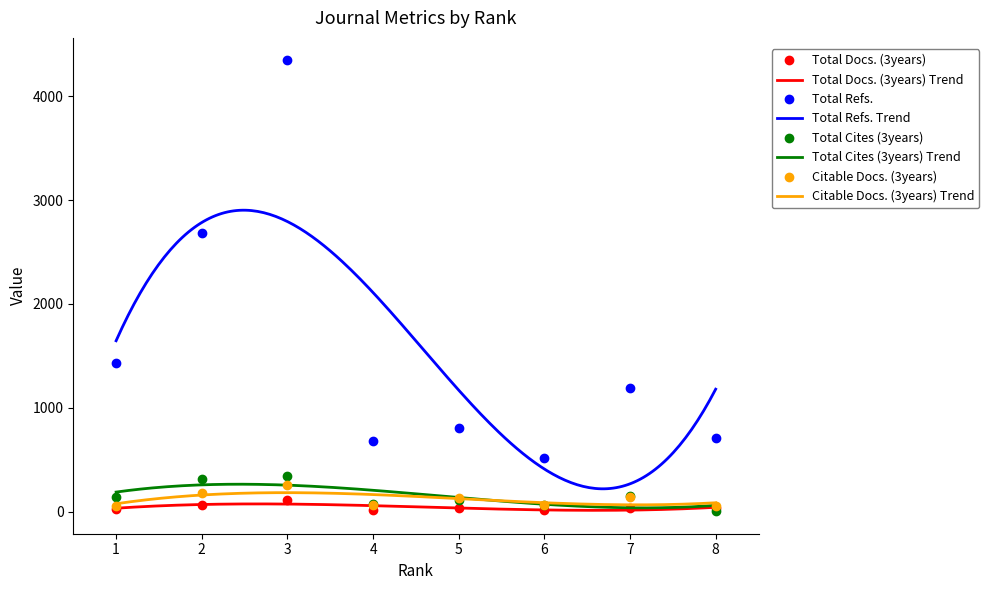

At which category does Total Docs. (3years) reach its first local valley?

4